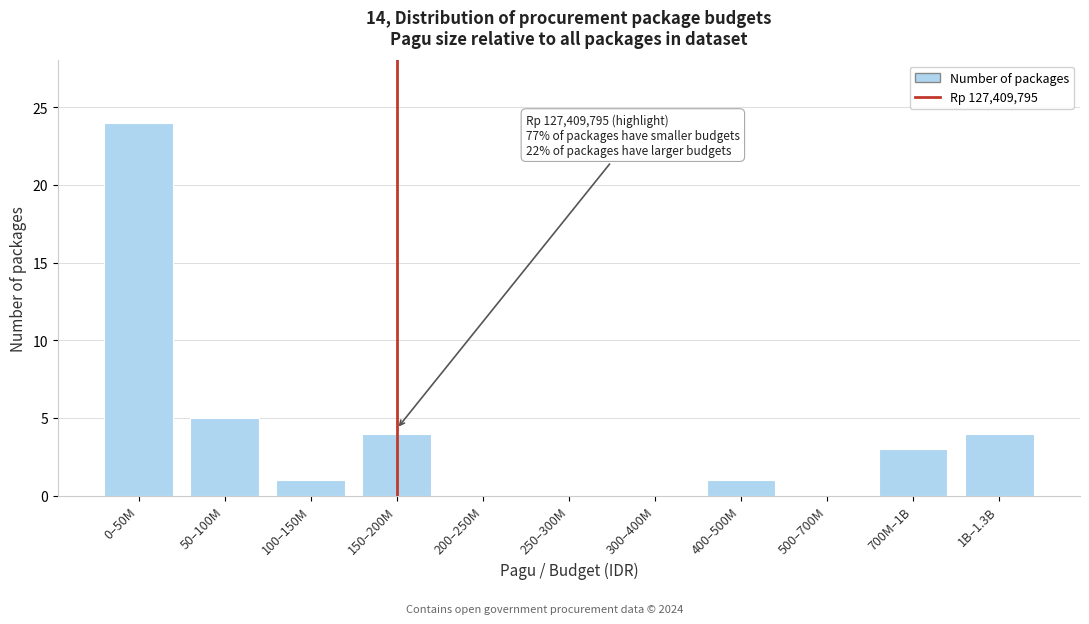

Reading left to right, extract all data points from this chart.

0–50M=24	50–100M=5	100–150M=1	150–200M=4	200–250M=0	250–300M=0	300–400M=0	400–500M=1	500–700M=0	700M–1B=3	1B–1.3B=4